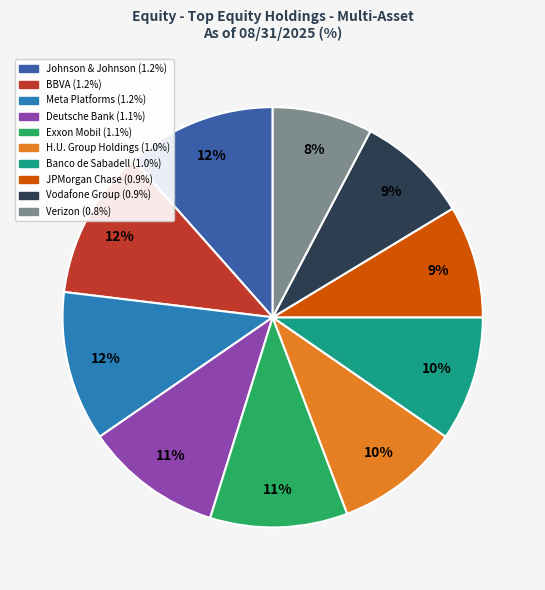

Is there any slice that represents more than half of the pie?

No